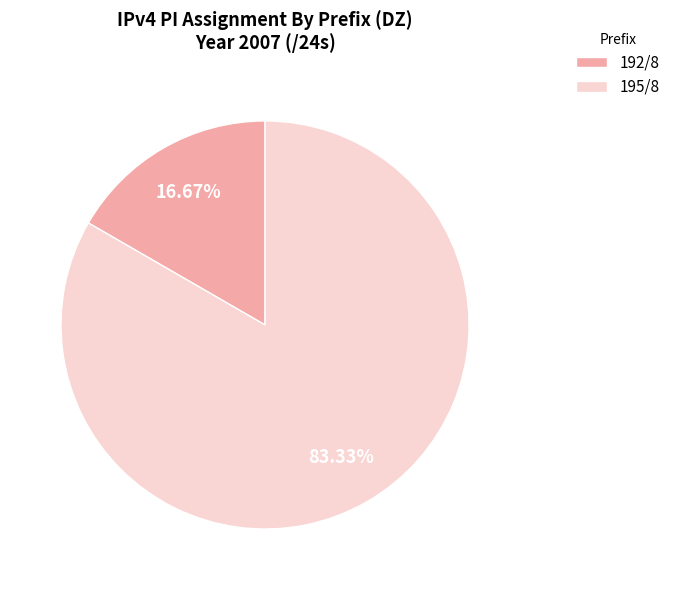

Which slice is the smallest?

192/8